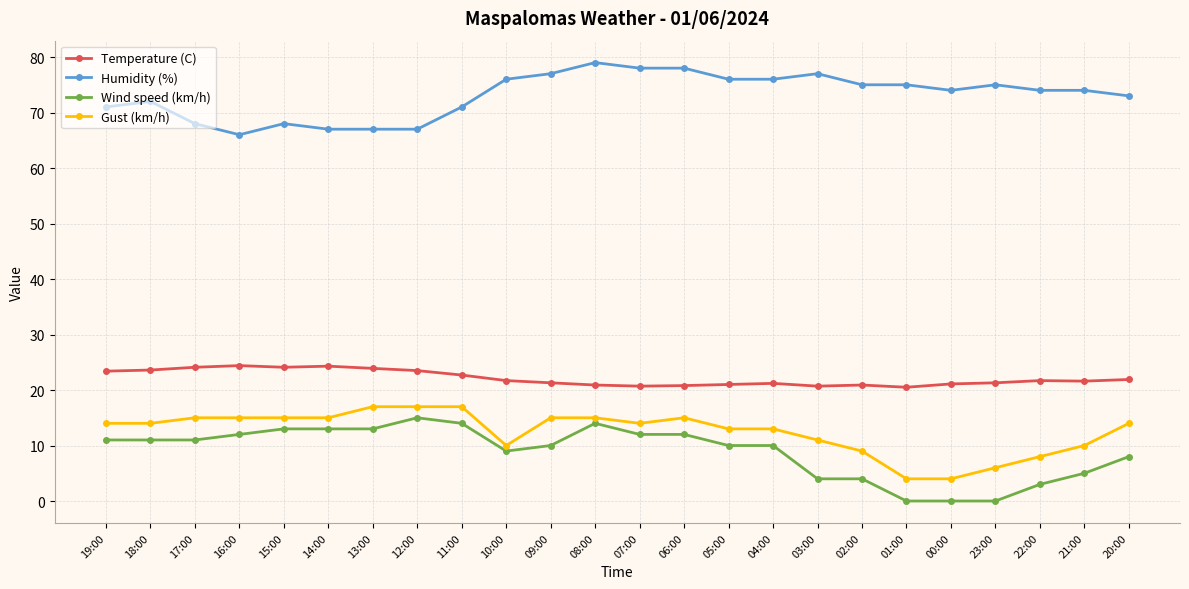

What are all the series names shown in the legend?

Temperature (C), Humidity (%), Wind speed (km/h), Gust (km/h)